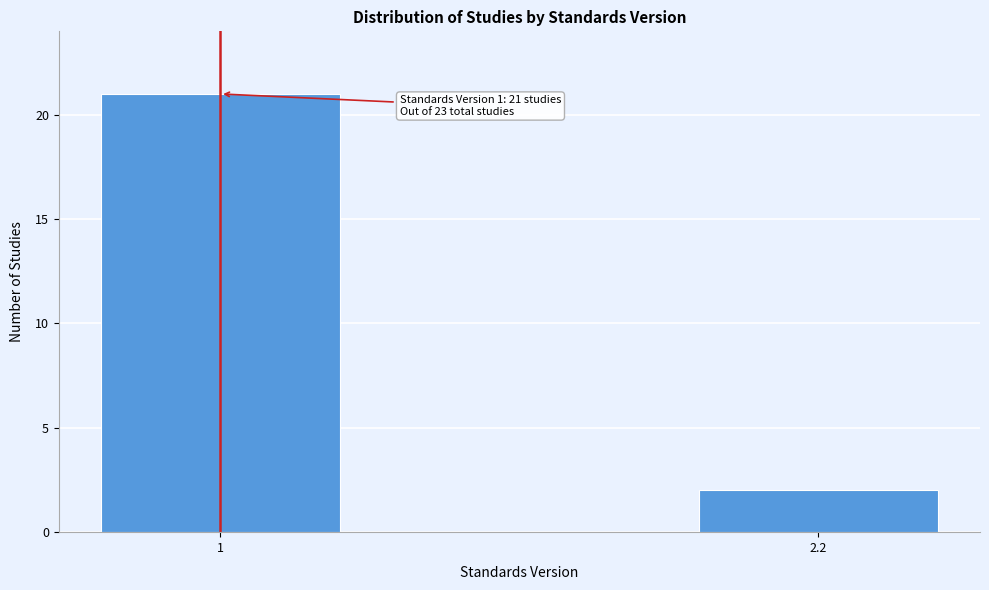

Reading left to right, transcribe all the data shown in this chart.

21	2